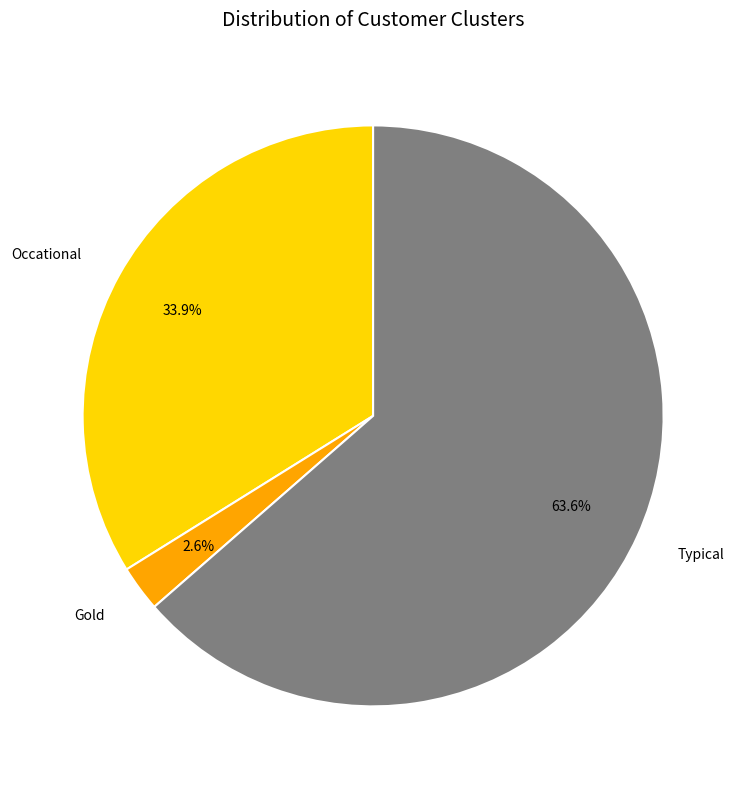

What is the largest slice in the pie chart?

Typical